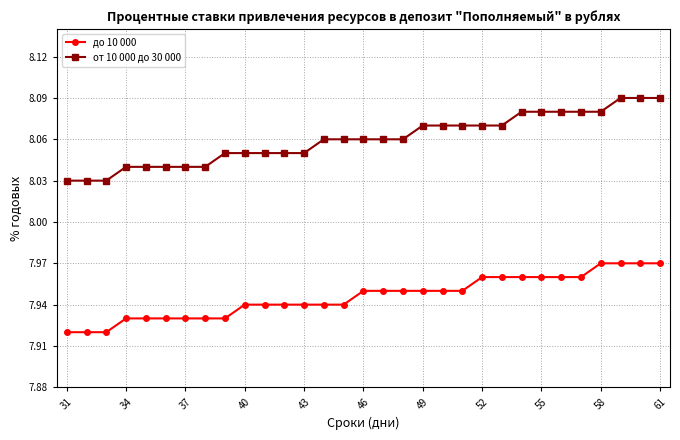

Rank the series by their average value, from lowest to highest.

до 10 000, от 10 000 до 30 000